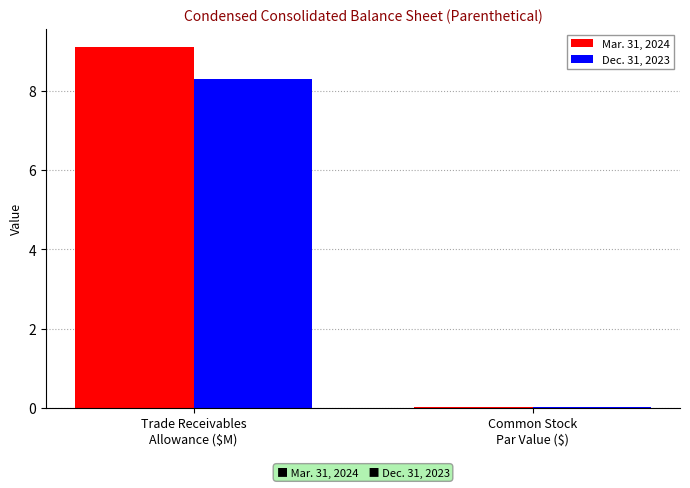

What is the sum of all Dec. 31, 2023 values?

8.3